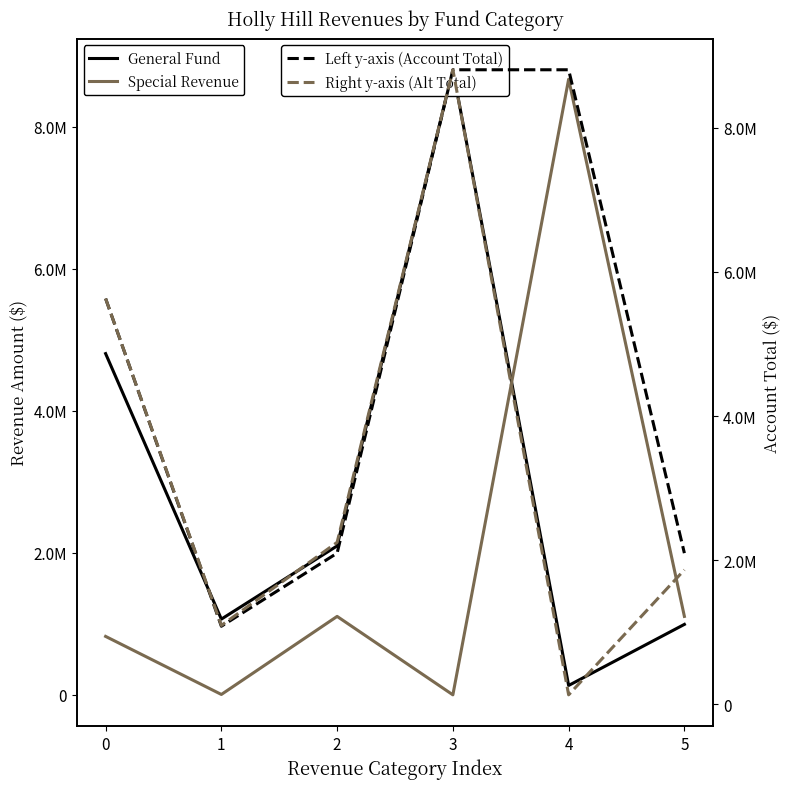

True or false: Special Revenue has a value of 8668726 at 4.

True